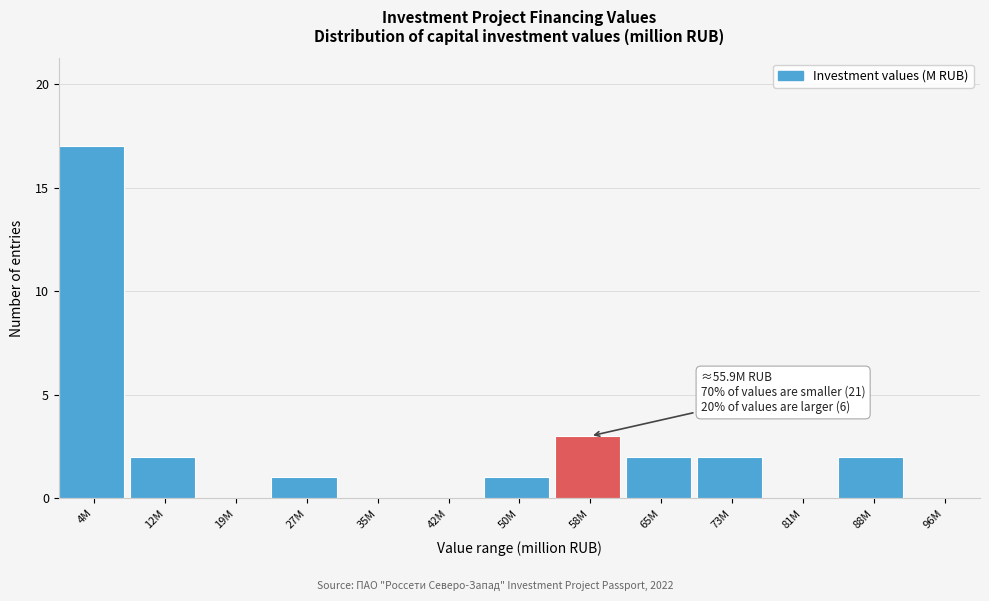

Reading left to right, extract all data points from this chart.

4M=17	12M=2	19M=0	27M=1	35M=0	42M=0	50M=1	58M=3	65M=2	73M=2	81M=0	88M=2	96M=0